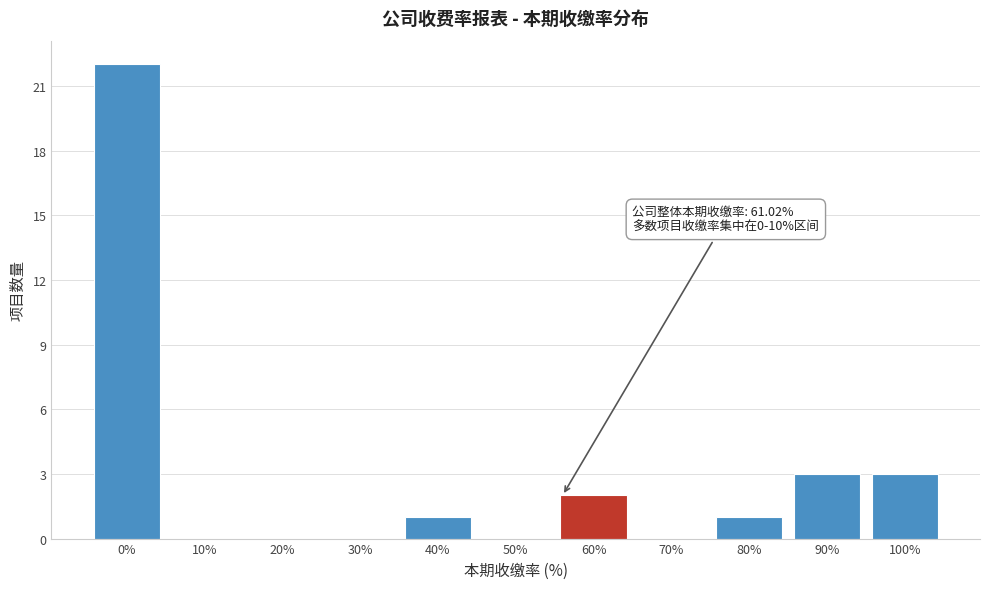

Reading left to right, list all the values displayed in this chart.

0%=22	10%=0	20%=0	30%=0	40%=1	50%=0	60%=2	70%=0	80%=1	90%=3	100%=3